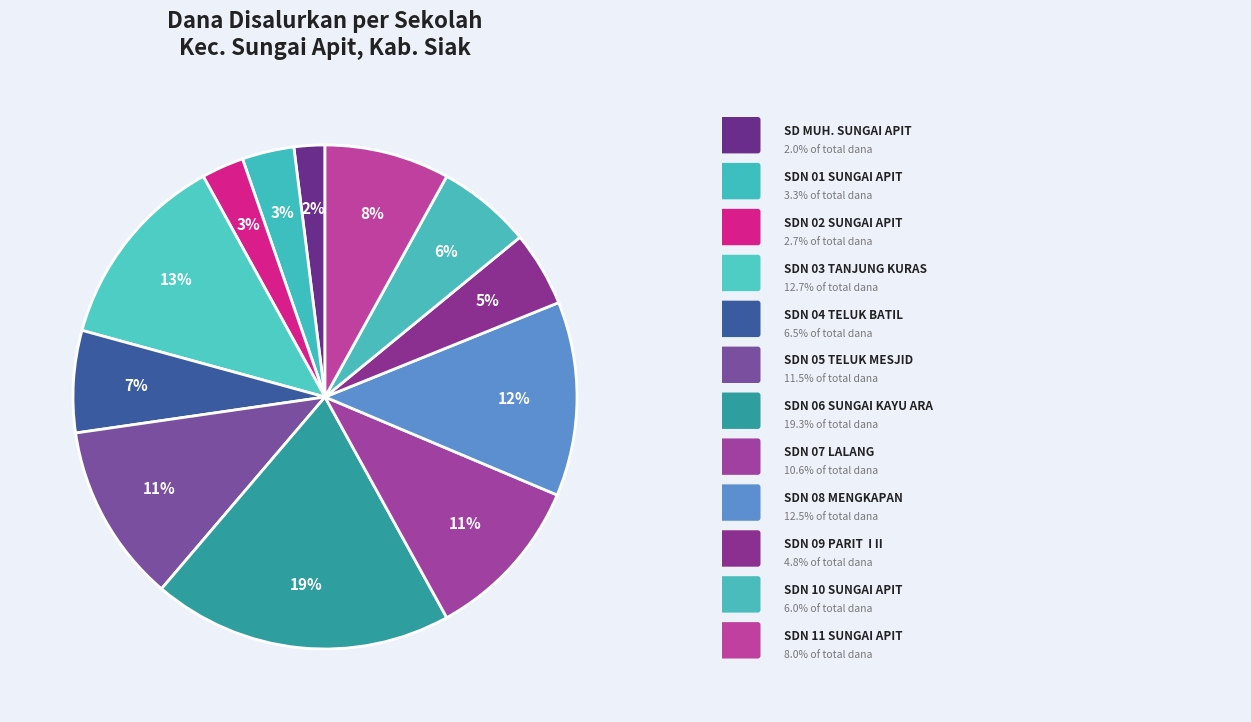

How many slices are in this pie chart?

12